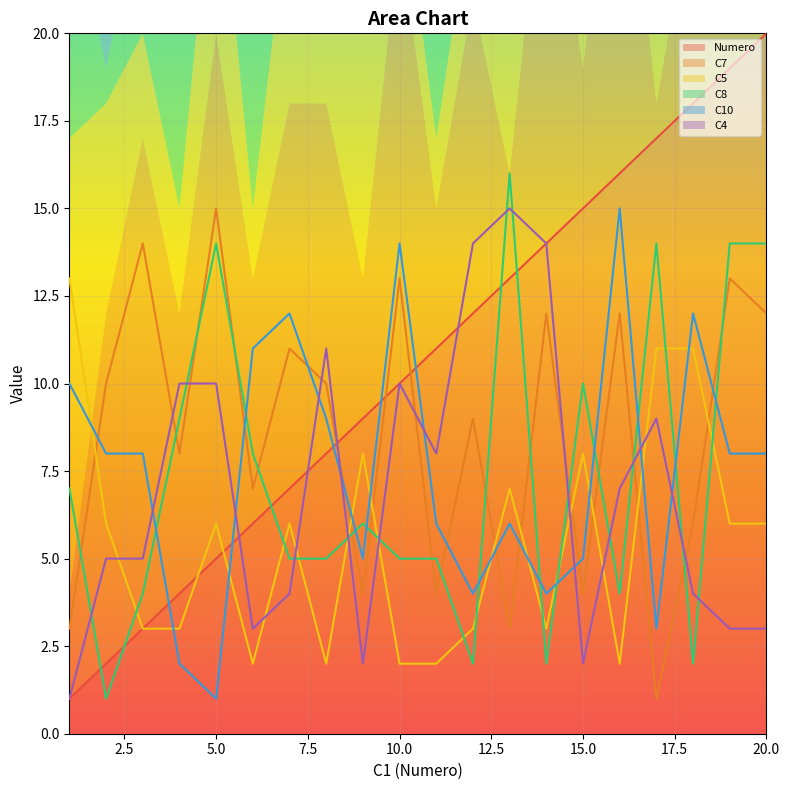

How many values in the C10 series are below 8?

9